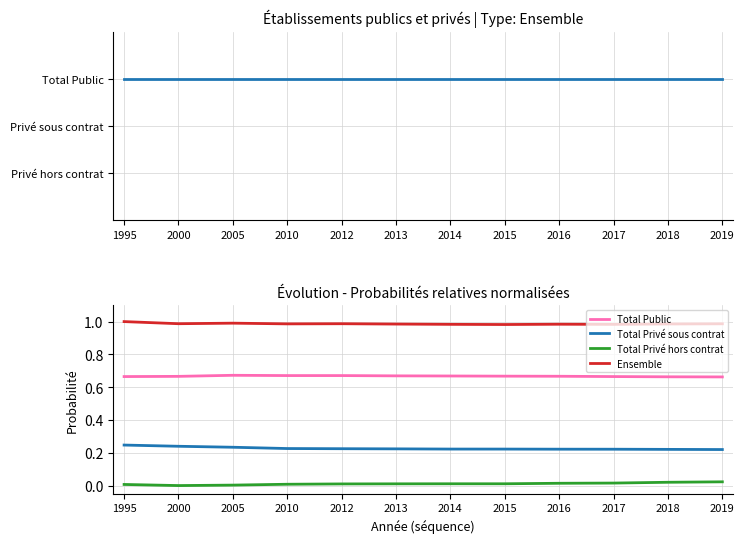

What are all the series names shown in the legend?

Ensemble, Total Public, Total Privé sous contrat, Total Privé hors contrat